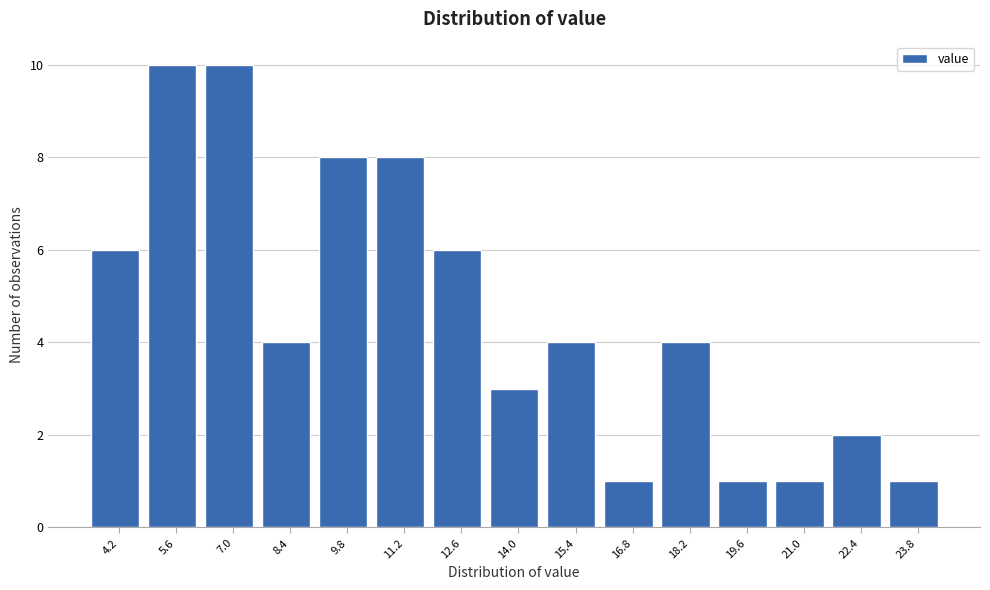

Reading left to right, transcribe all the data shown in this chart.

6	10	10	4	8	8	6	3	4	1	4	1	1	2	1